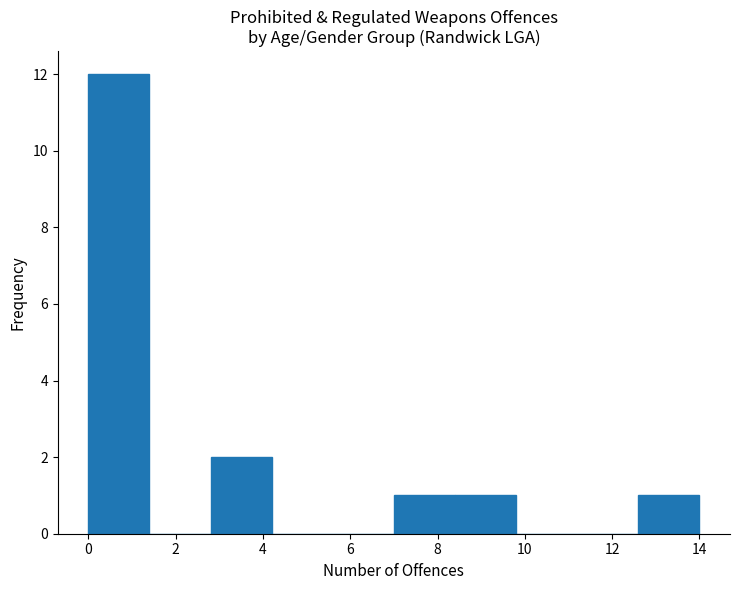

Reading left to right, transcribe this chart: for each bar, give the range it covers on the x-axis and its height. The values are not printed on the chart, so give them approximately, as read against the axis.

0.0 to 1.4: 12
1.4 to 2.8: 0
2.8 to 4.2: 2
4.2 to 5.6: 0
5.6 to 7.0: 0
7.0 to 8.4: 1
8.4 to 9.8: 1
9.8 to 11.2: 0
11.2 to 12.6: 0
12.6 to 14.0: 1